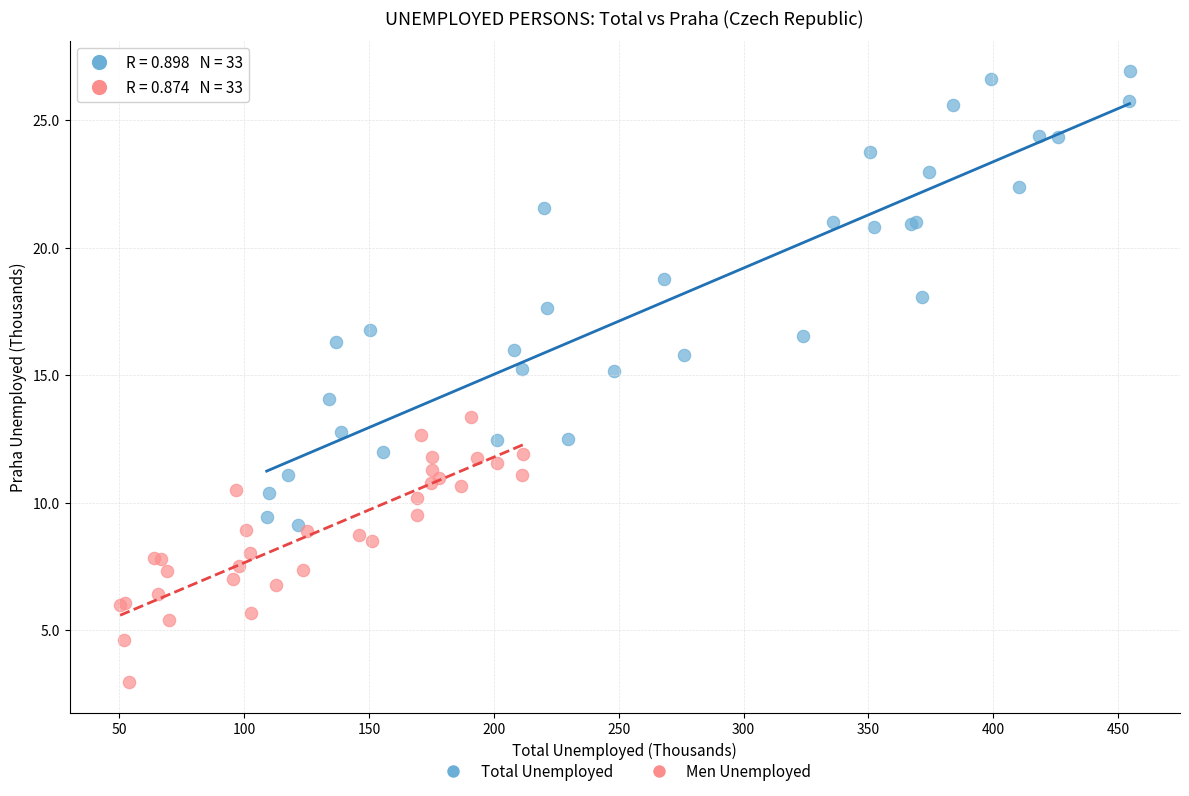

What are all the series names shown in the legend?

Total Unemployed, Men Unemployed